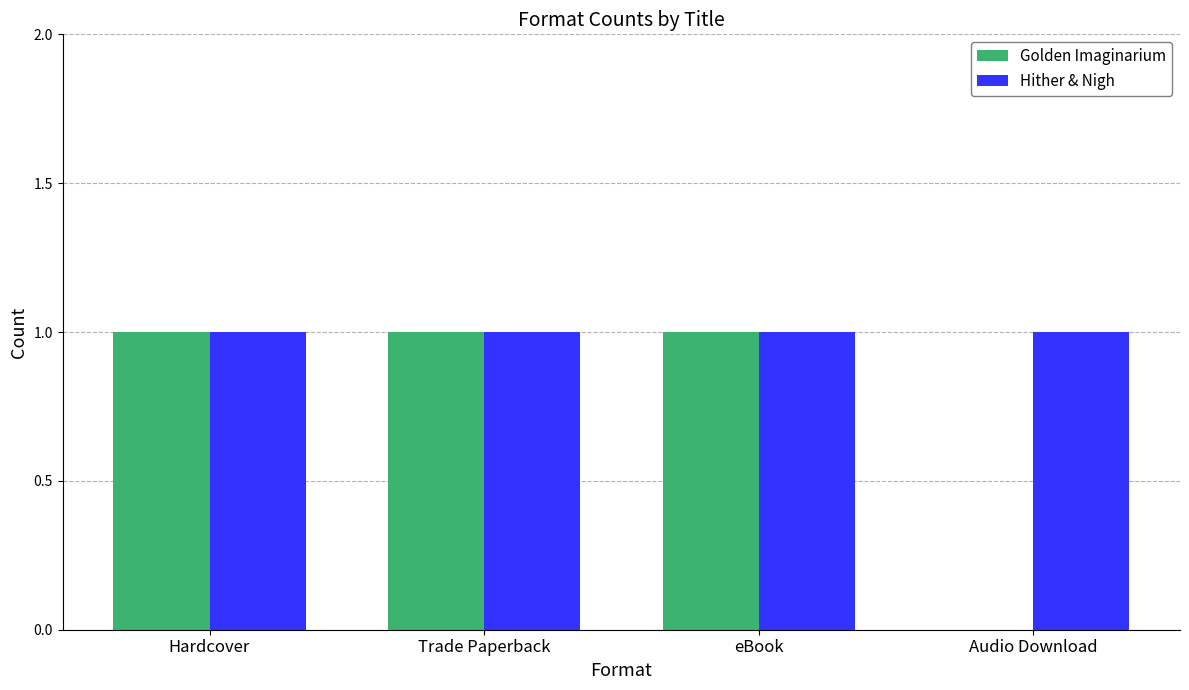

Which series has the largest total across all categories?

Hither & Nigh